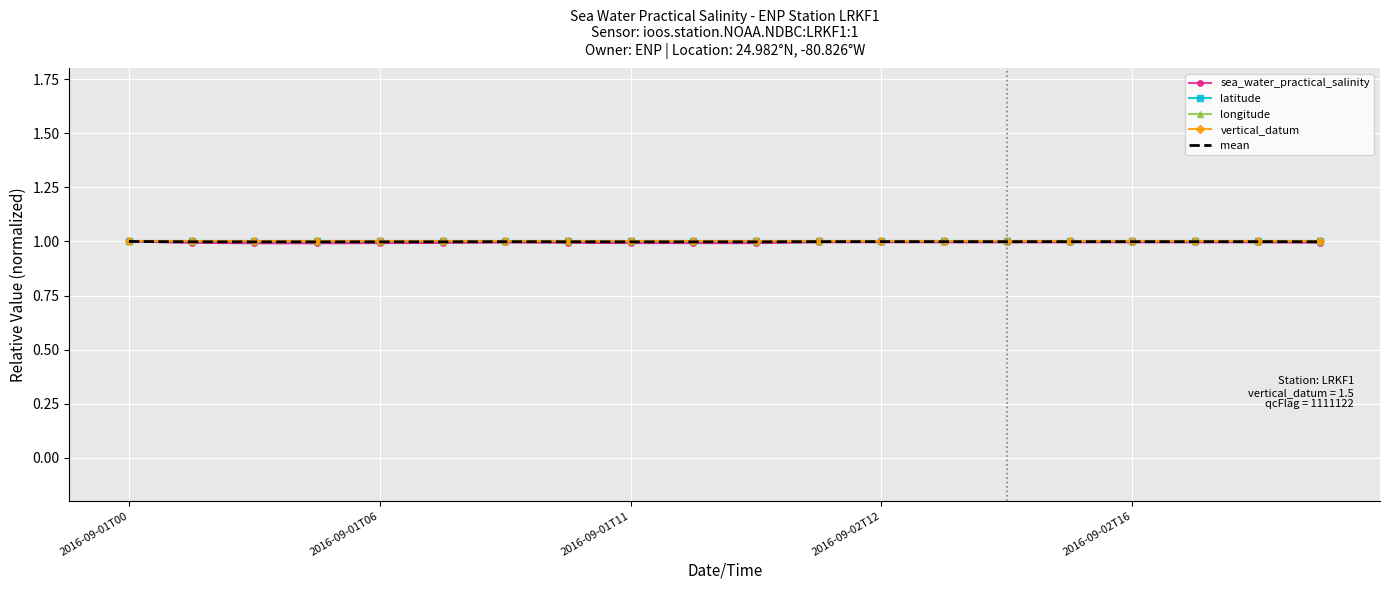

What is the sum of all vertical_datum values?

20.0